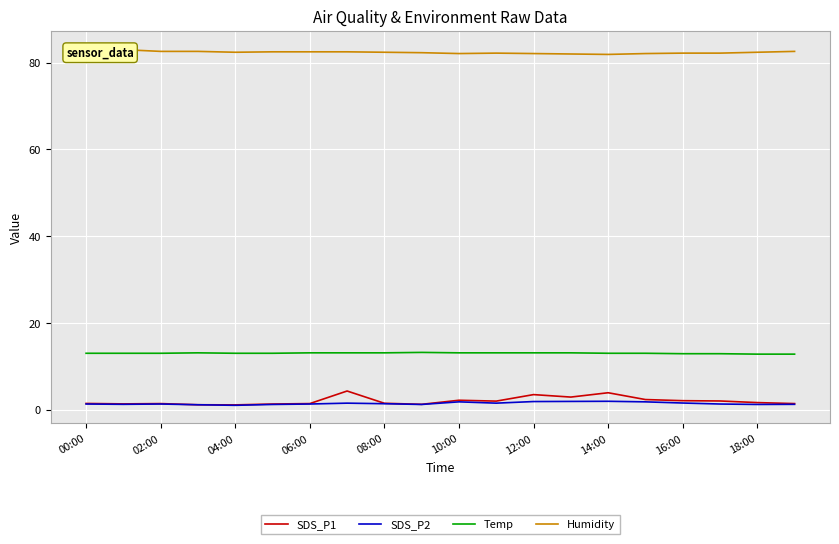

True or false: SDS_P2 and Temp cross at least once.

False